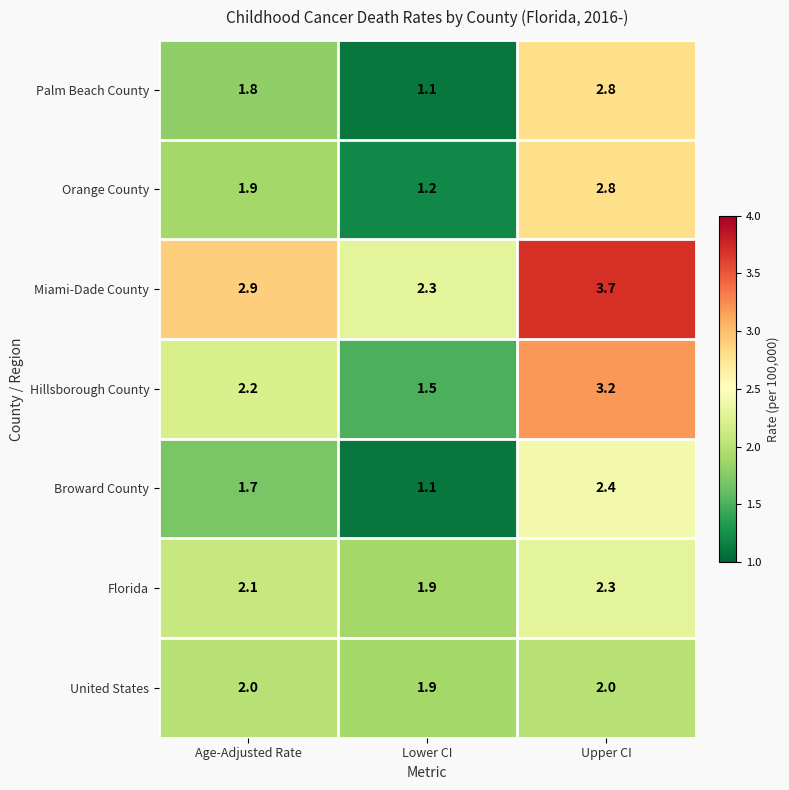

What is the approximate value of Hillsborough County at Upper CI?

3.2